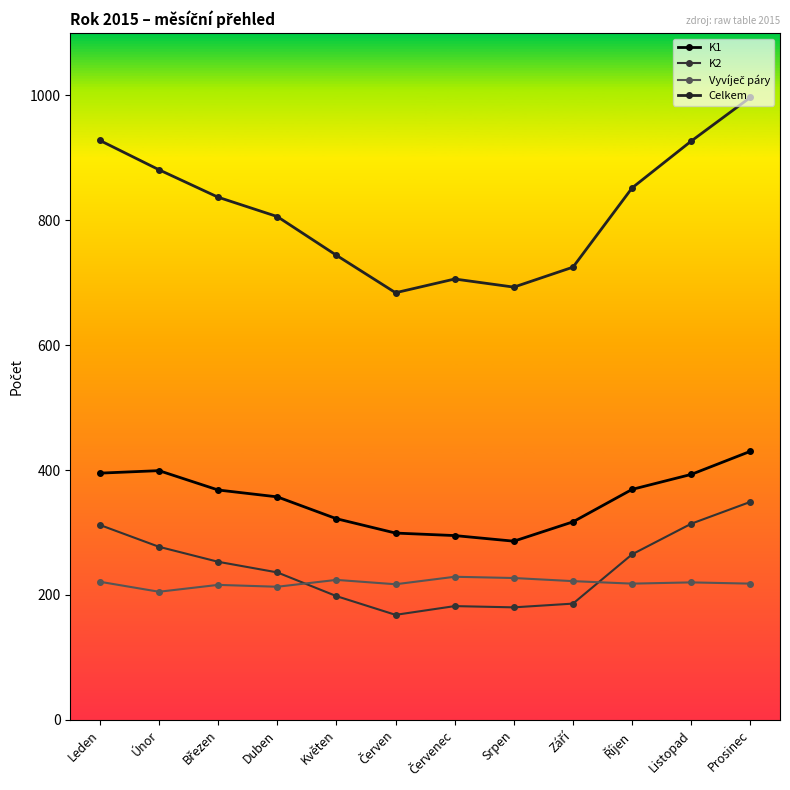

How many data points in K2 are less than 253?

6